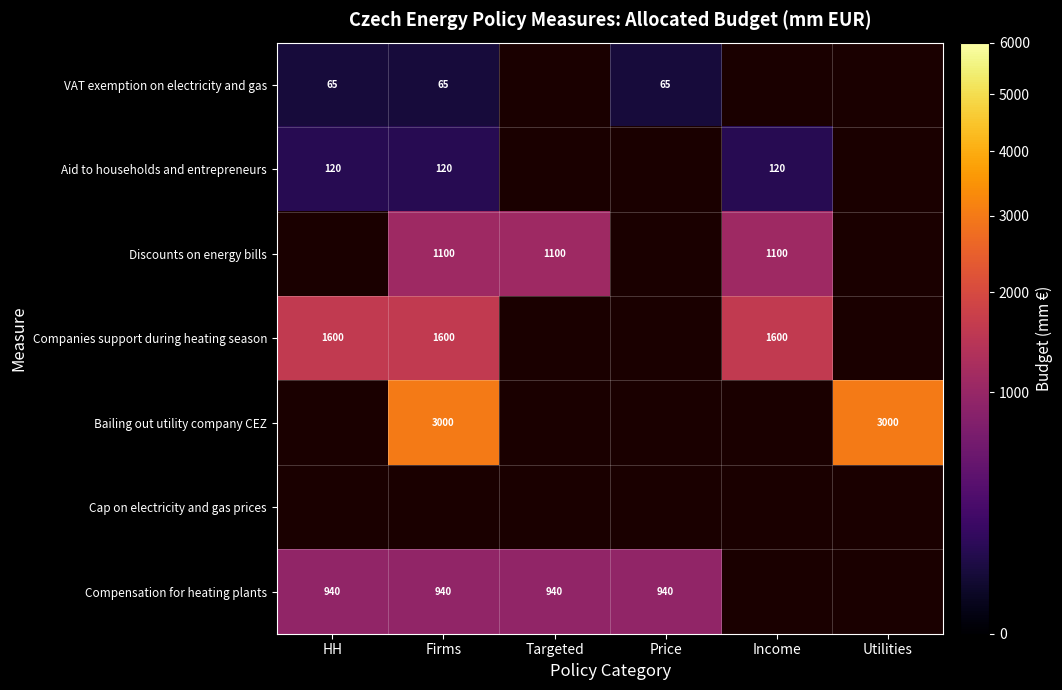

How many categories are shown in the chart?

6